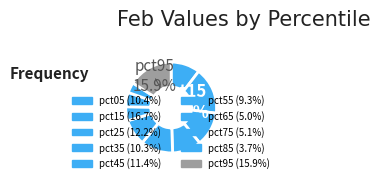

To the nearest percent, what is the combined percentage of pct75 and pct35?

15%